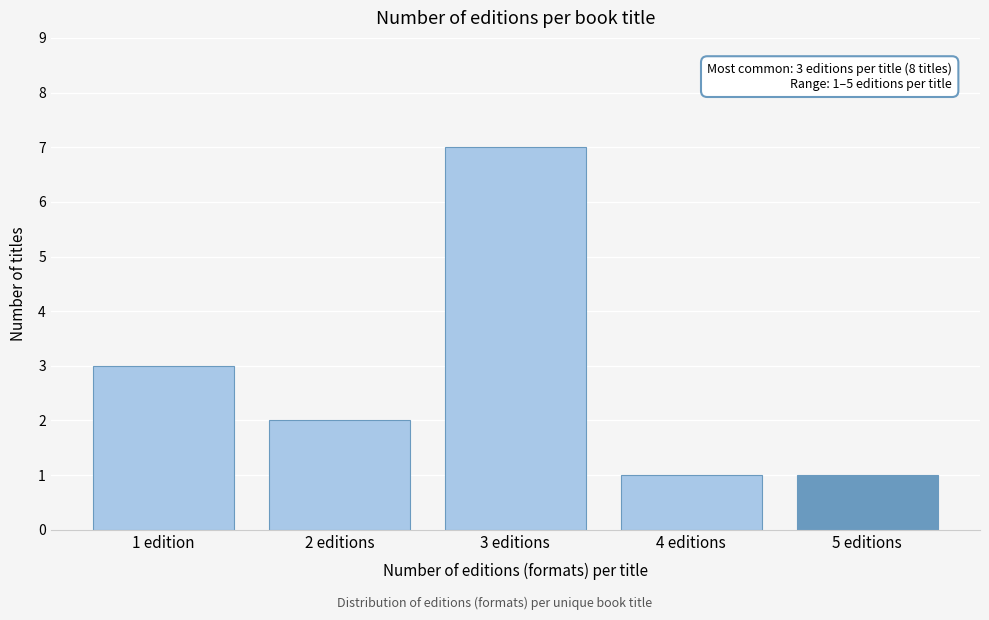

Reading left to right, extract all data points from this chart.

1 edition=3	2 editions=2	3 editions=7	4 editions=1	5 editions=1